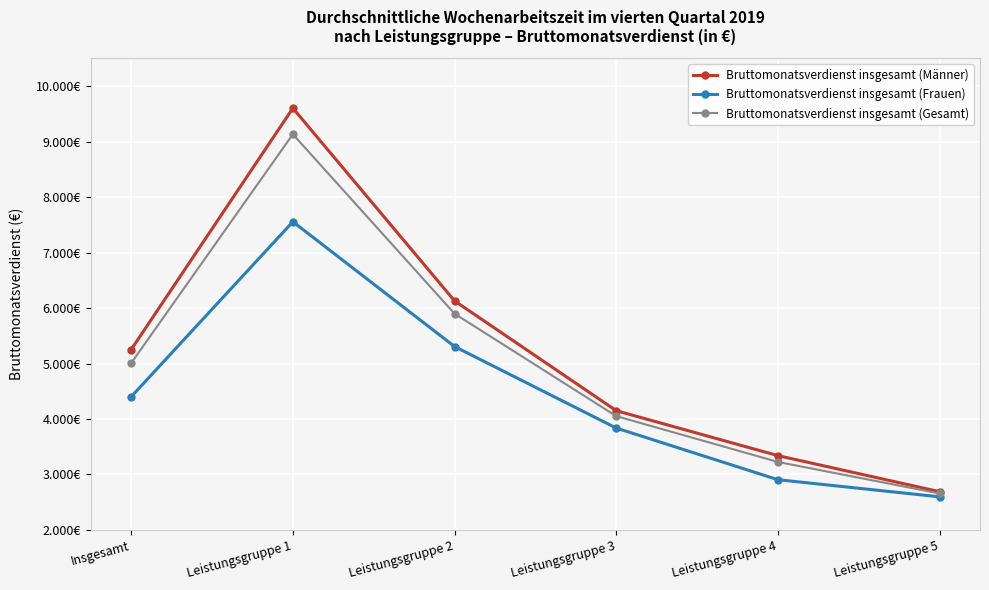

Is it true that Bruttomonatsverdienst insgesamt (Männer) equals 880 at Leistungsgruppe 4?

False